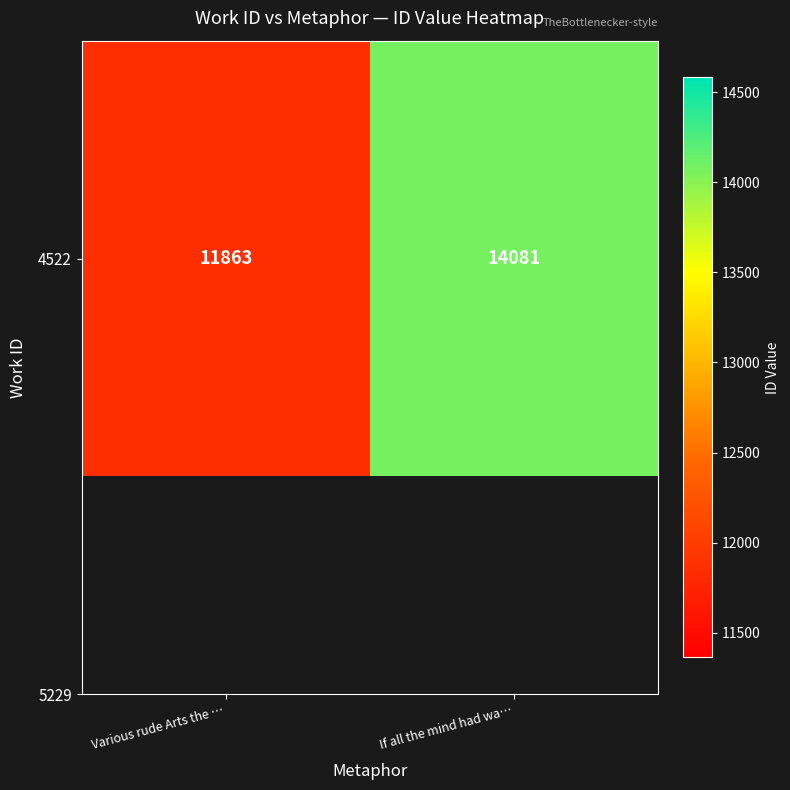

What is the difference between the maximum and minimum values?

2218